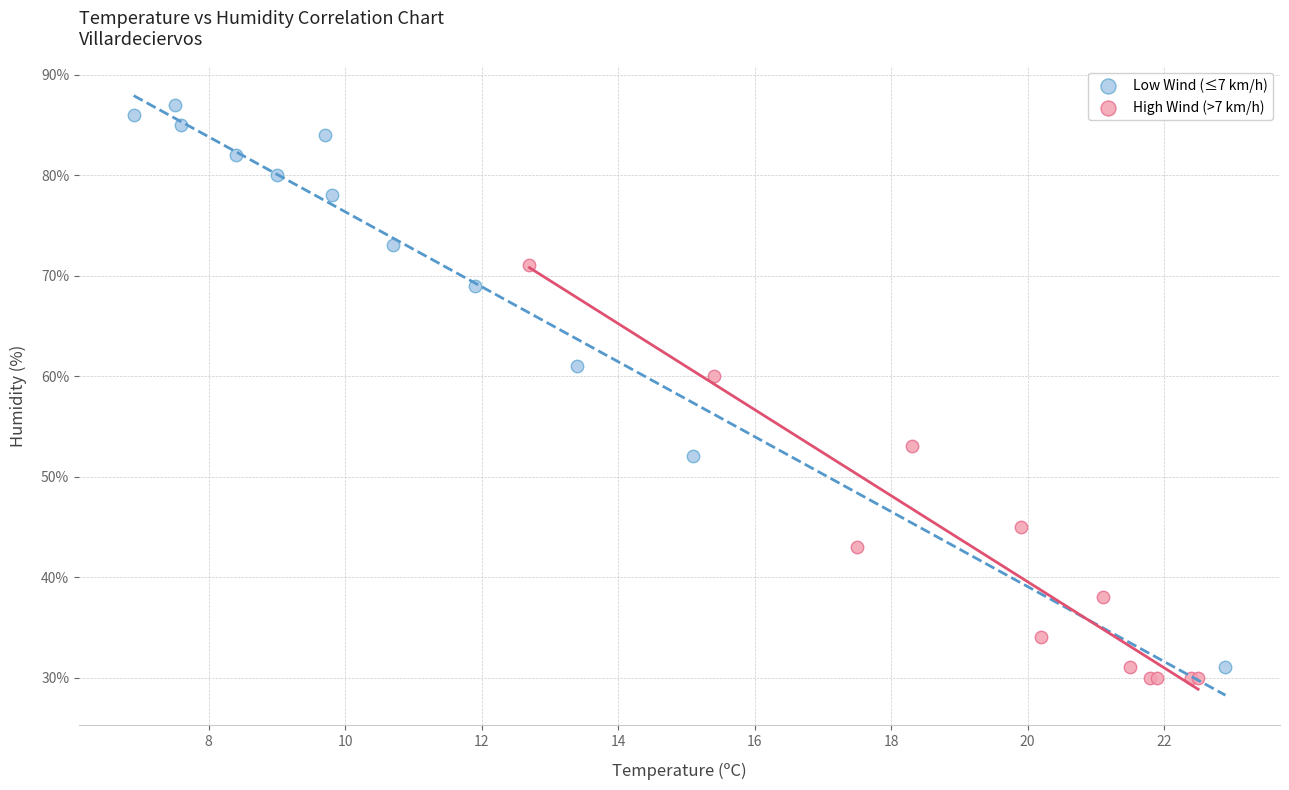

Which series reaches the maximum Y coordinate?

Low Wind (≤7 km/h)